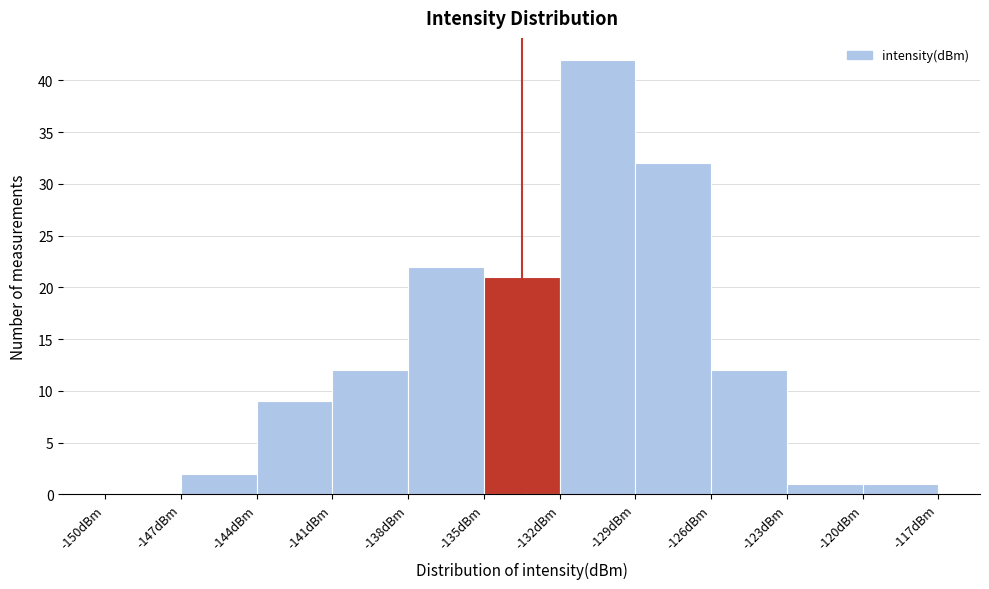

Reading left to right, transcribe this chart: for each bar, give the range it covers on the x-axis and its height. The values are not printed on the chart, so give them approximately, as read against the axis.

-150 to -147: 0
-147 to -144: 2
-144 to -141: 9
-141 to -138: 12
-138 to -135: 22
-135 to -132: 21
-132 to -129: 42
-129 to -126: 32
-126 to -123: 12
-123 to -120: 1
-120 to -117: 1